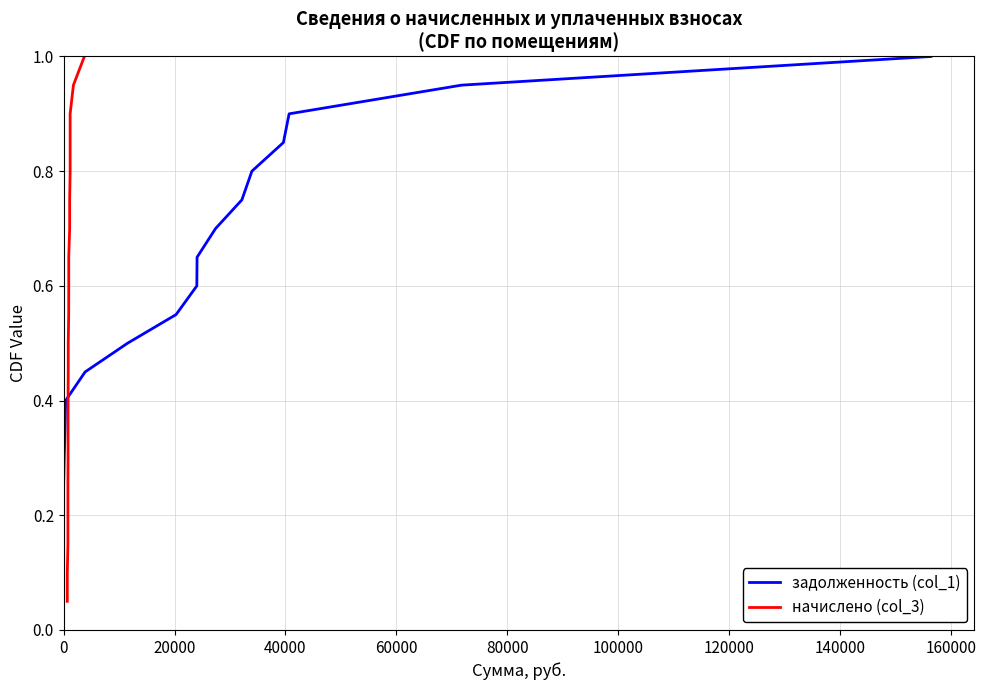

True or false: задолженность (col_1) has more than 1 points higher than both neighbors.

False